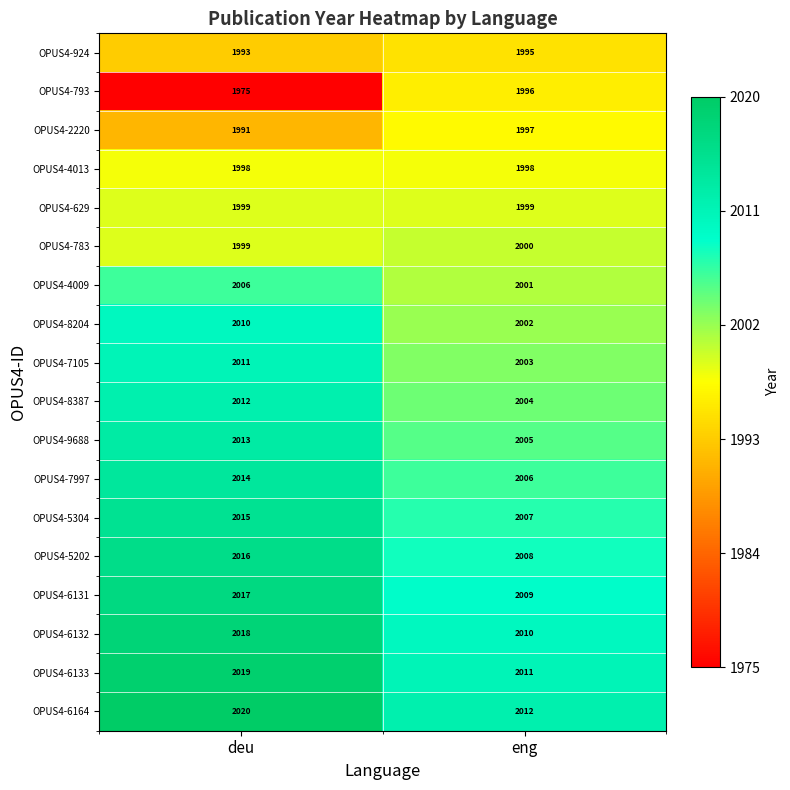

The value of OPUS4-924 at eng is 828. True or false?

False